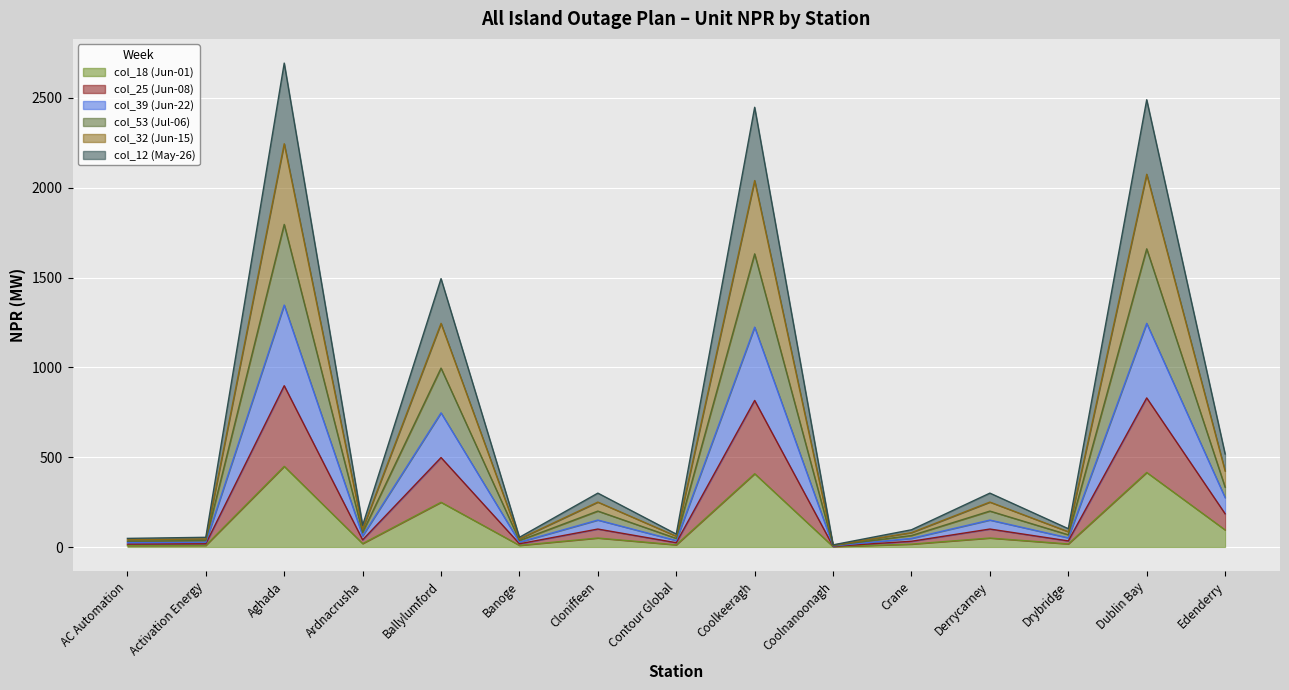

Rank the series by their maximum value, from lowest to highest.

col_18 (Jun-01), col_39 (Jun-22), col_25 (Jun-08), col_53 (Jul-06), col_12 (May-26), col_32 (Jun-15)